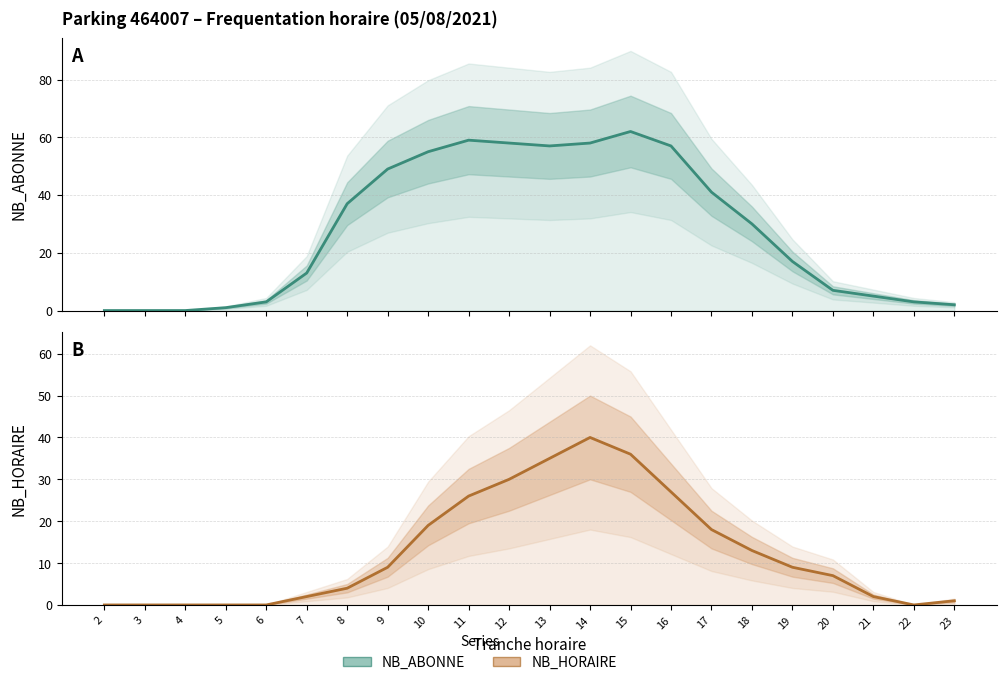

At which label does NB_ABONNE reach its peak?

15